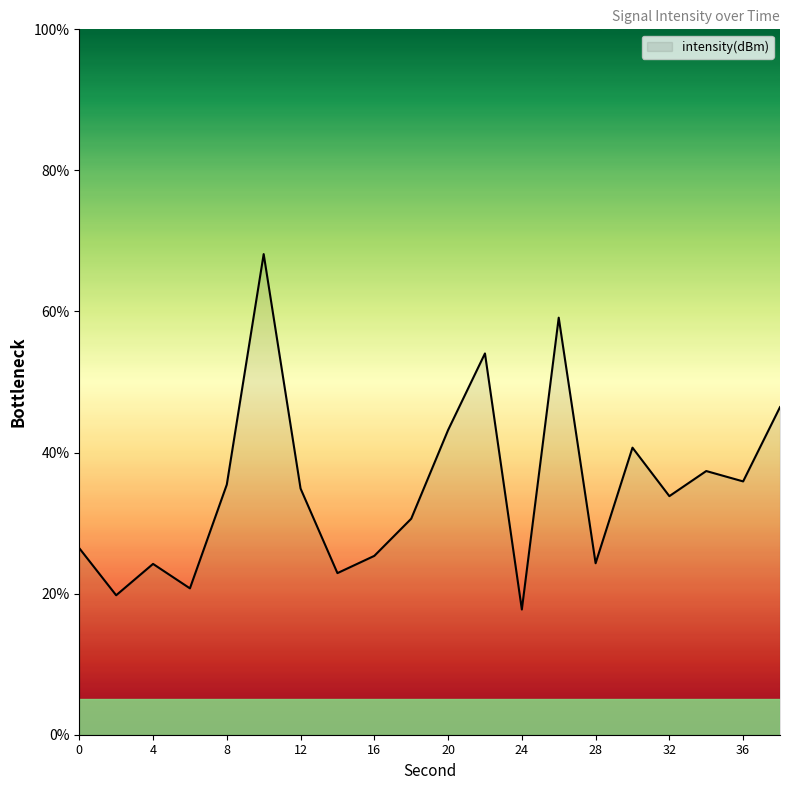

What is the difference between the maximum and minimum values?

50.4